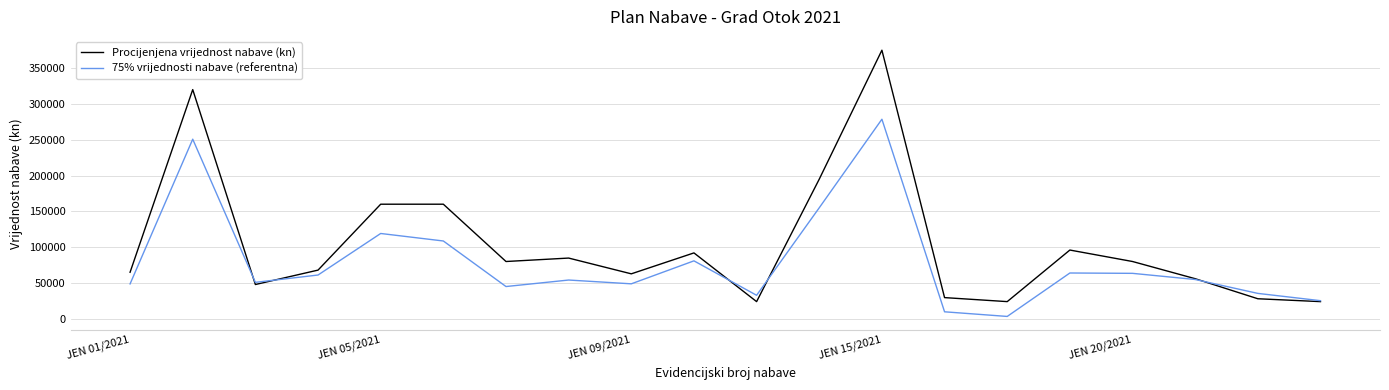

What is the greatest value displayed?

375000.0